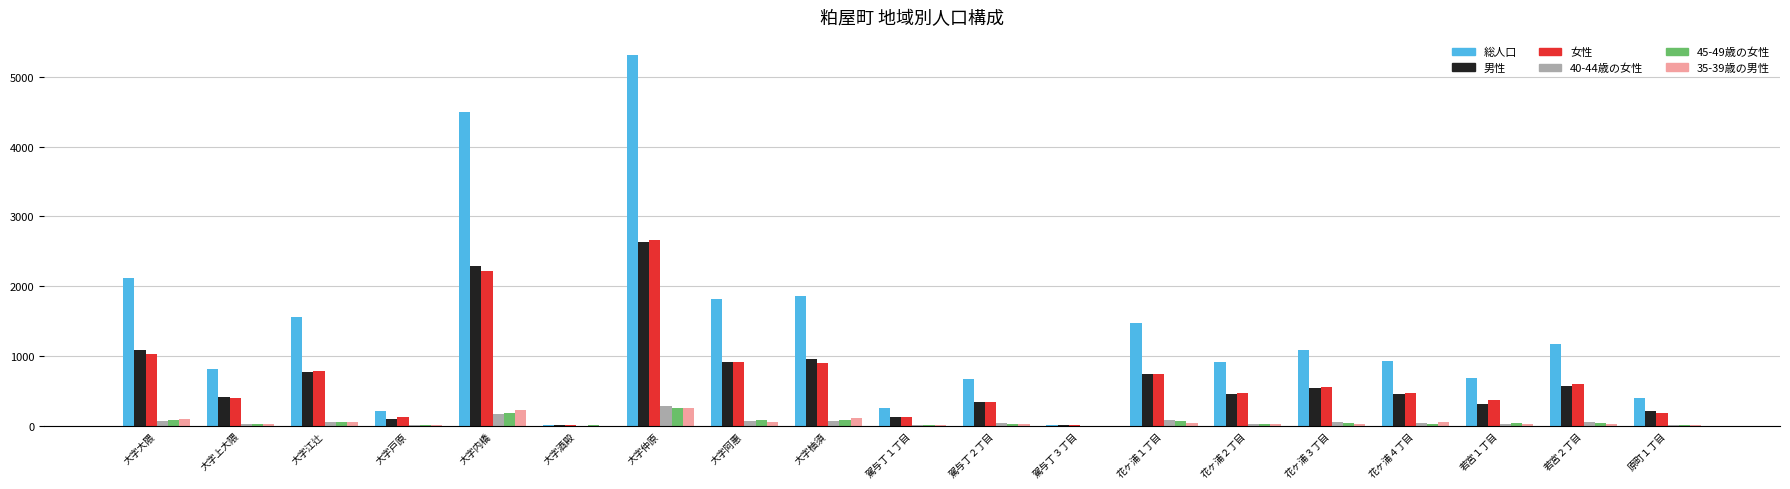

Which series has the widest spread of values?

総人口